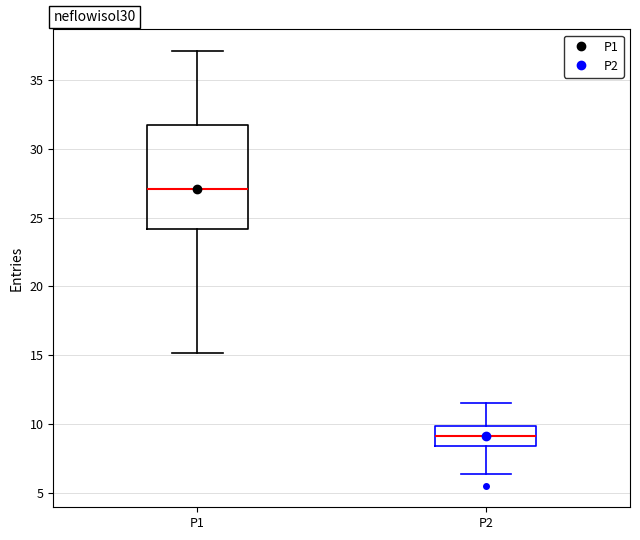

Which box is the tallest, from its lower edge to its upper edge?

P1